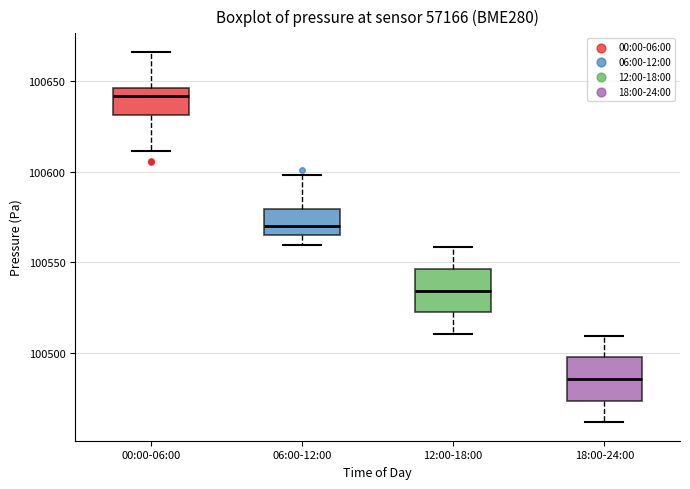

Reading left to right, read every box against the y-axis: the position of its median line, the range the box covers, and the ends of its whiskers. The values are not printed on the chart, so give them approximately, as read against the axis.

00:00-06:00: median 100640, box 100630 to 100645, whiskers 100610 to 100665
06:00-12:00: median 100570, box 100565 to 100580, whiskers 100560 to 100600
12:00-18:00: median 100535, box 100525 to 100545, whiskers 100510 to 100560
18:00-24:00: median 100485, box 100475 to 100500, whiskers 100460 to 100510